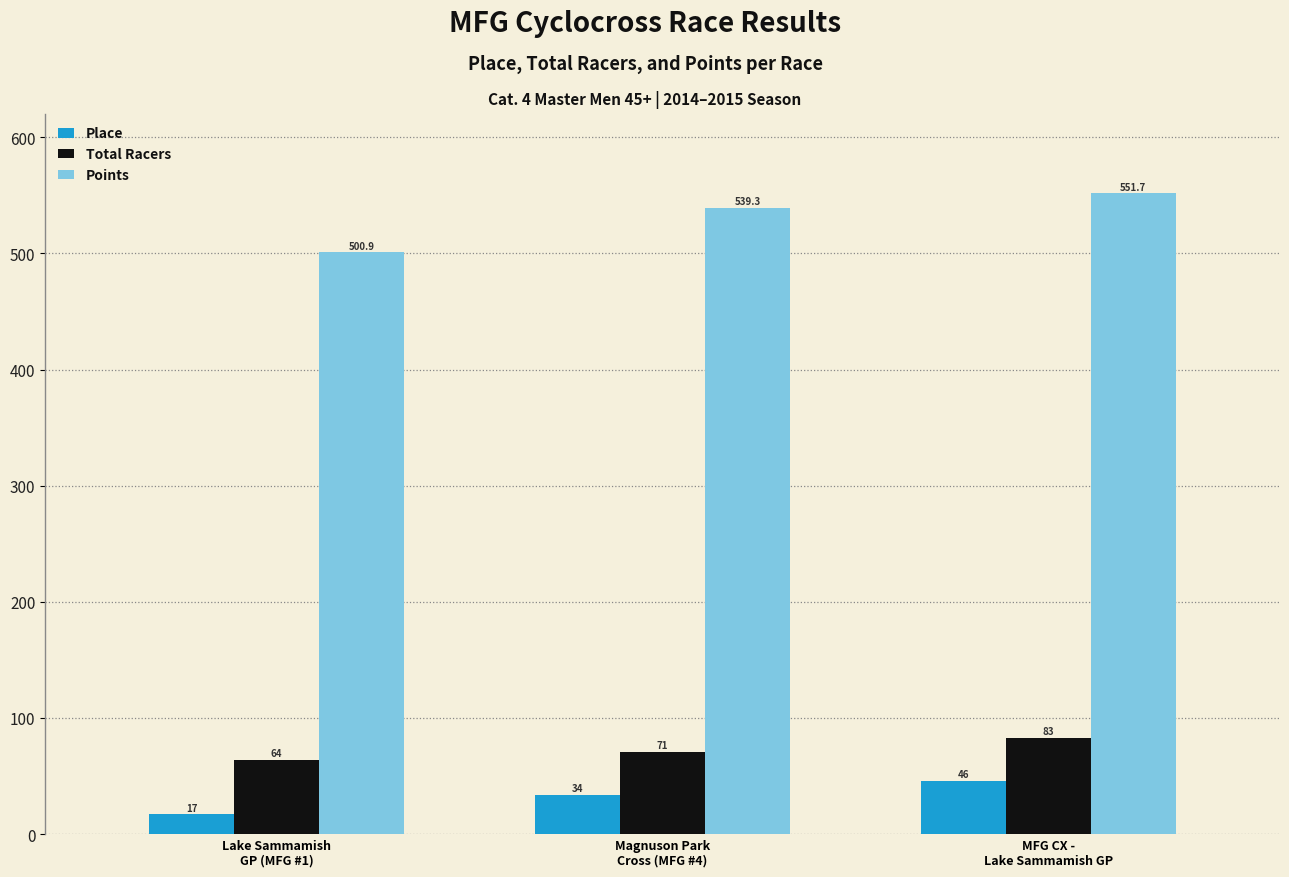

Which series has the largest range (max minus min)?

Points